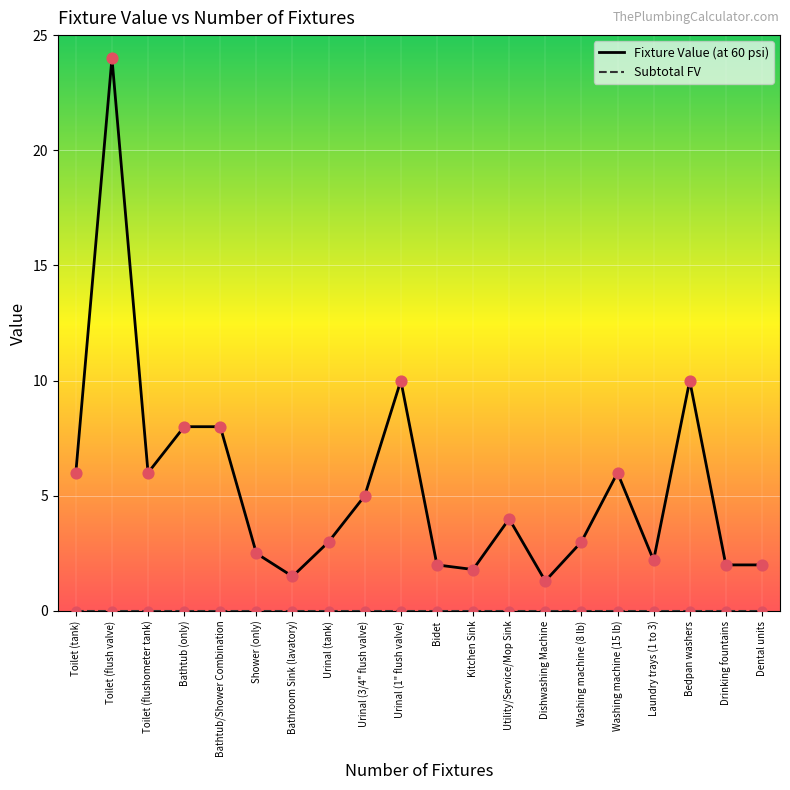

What is the total value across all series at Bathroom Sink (lavatory)?

1.5